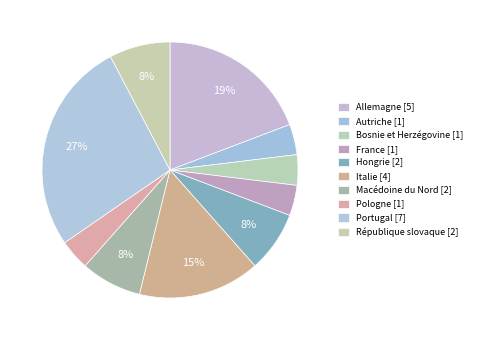

Is there any slice that represents more than half of the pie?

No